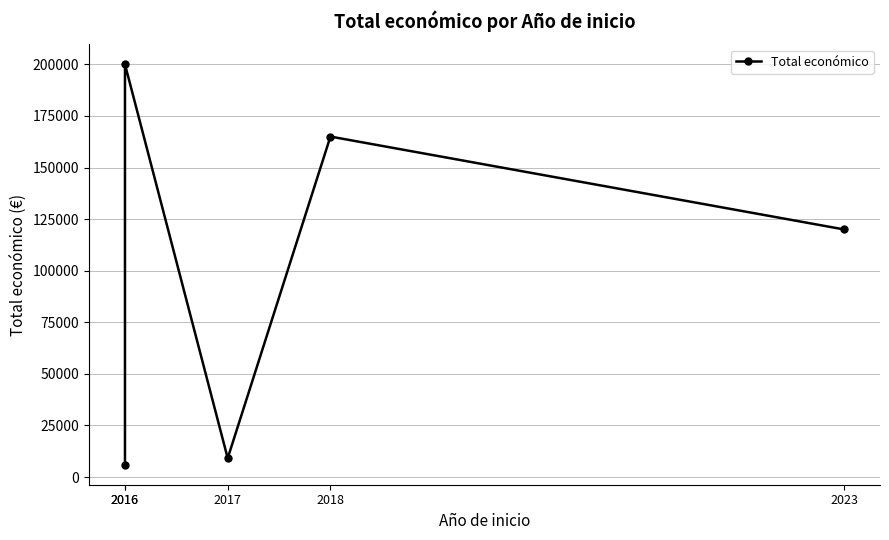

What is the value of the 5th point from the left?

120000